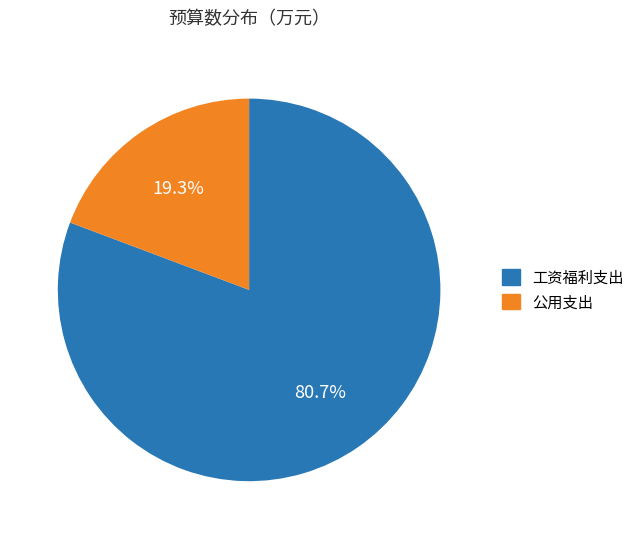

Is there a majority slice in this chart?

Yes